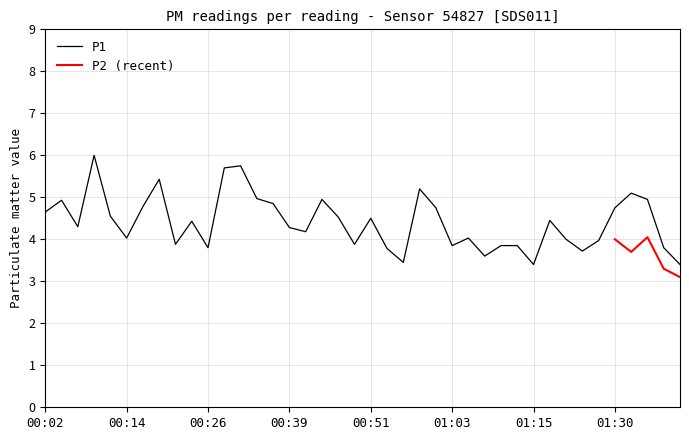

What is the change in value from 00:24 to 00:51?

+0.1